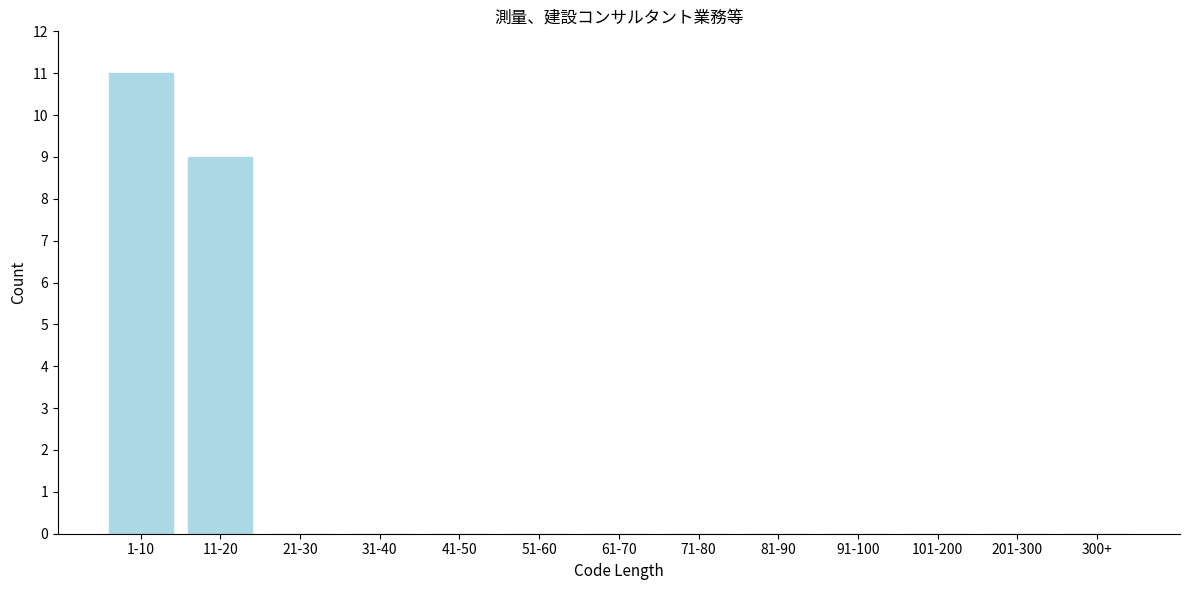

Reading left to right, list all the values displayed in this chart.

1-10=11	11-20=9	21-30=0	31-40=0	41-50=0	51-60=0	61-70=0	71-80=0	81-90=0	91-100=0	101-200=0	201-300=0	300+=0